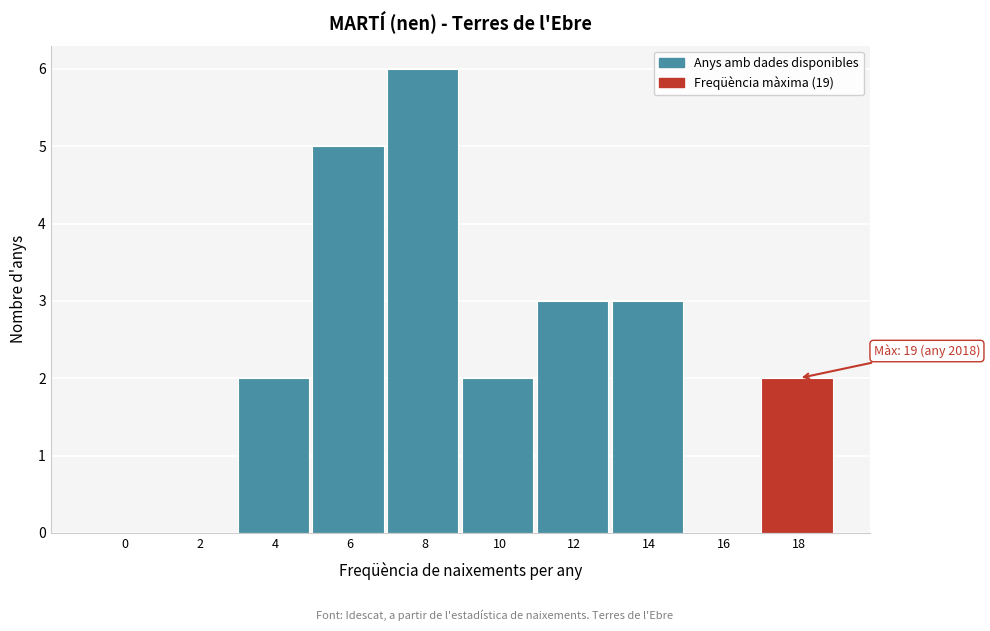

Reading left to right, list all the values displayed in this chart.

0=0	2=0	4=2	6=5	8=6	10=2	12=3	14=3	16=0	18=2